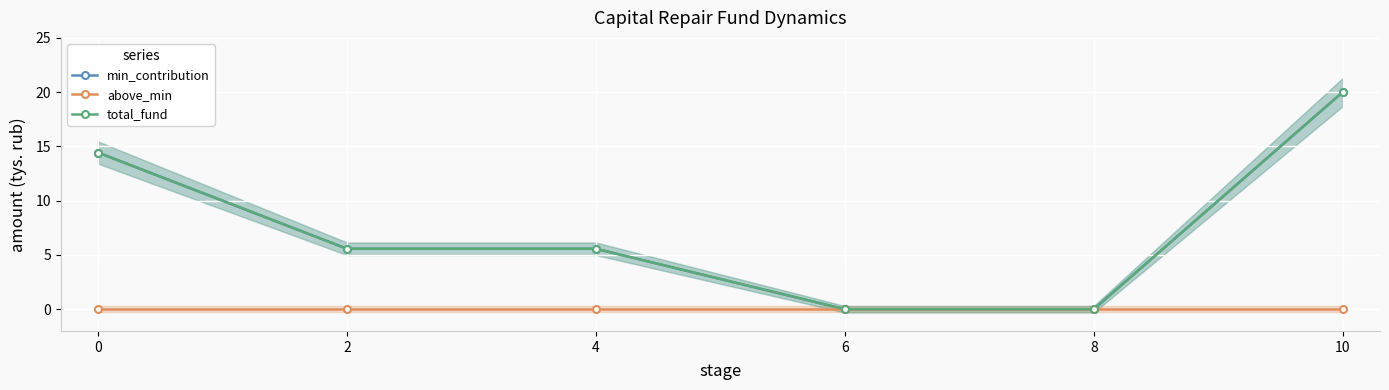

Rank the categories by total_fund value from highest to lowest.

10, 0, 2, 4, 6, 8